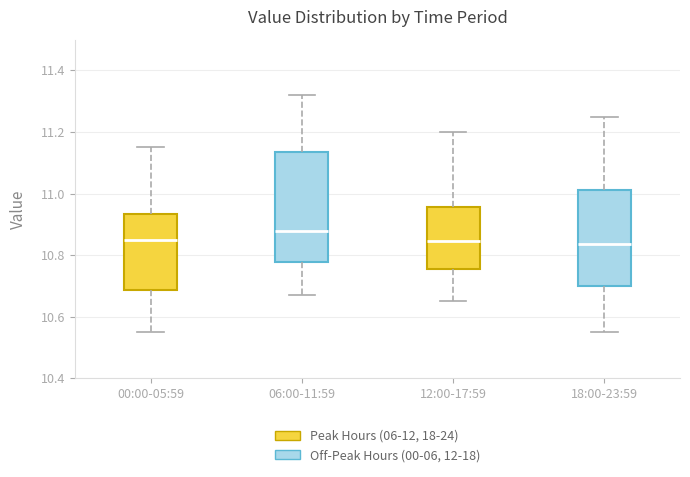

Where does the upper whisker of the box for 12:00-17:59 end on the y-axis? The values are not printed on the chart, so give them approximately, as read against the axis.

11.20